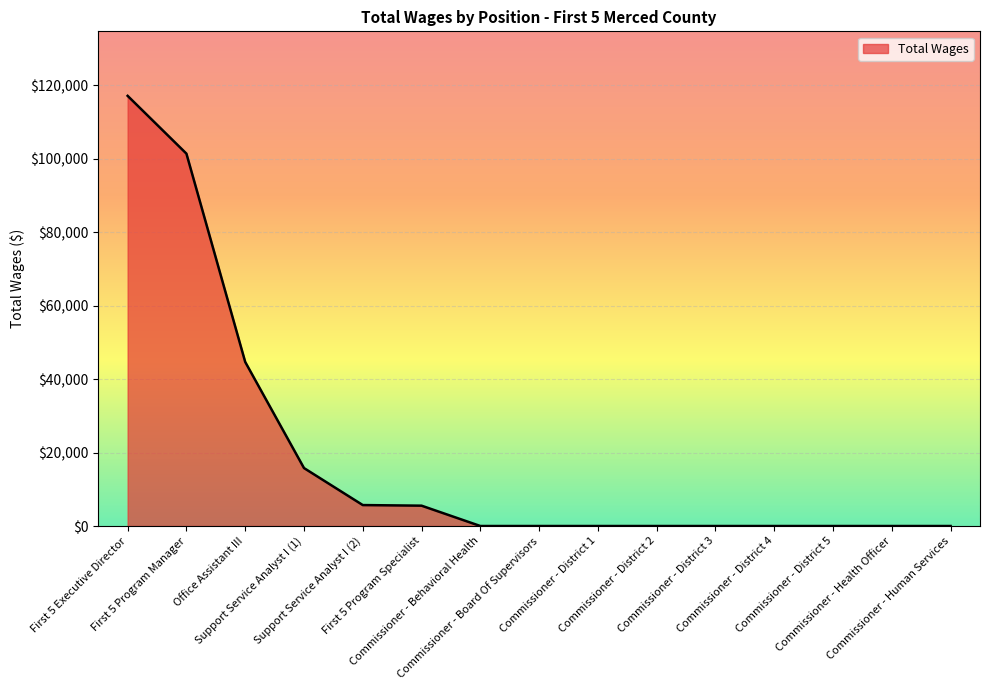

The value at Commissioner - Human Services is -72502. True or false?

False